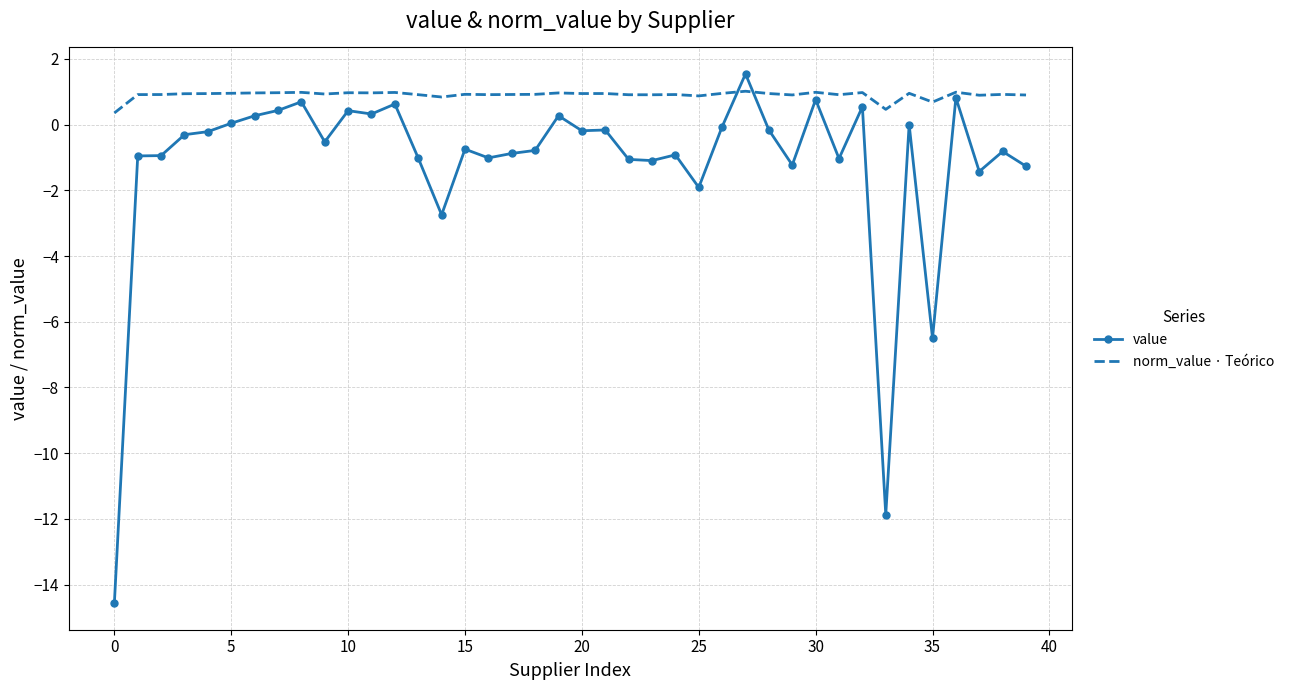

Which series has the largest range (max minus min)?

value